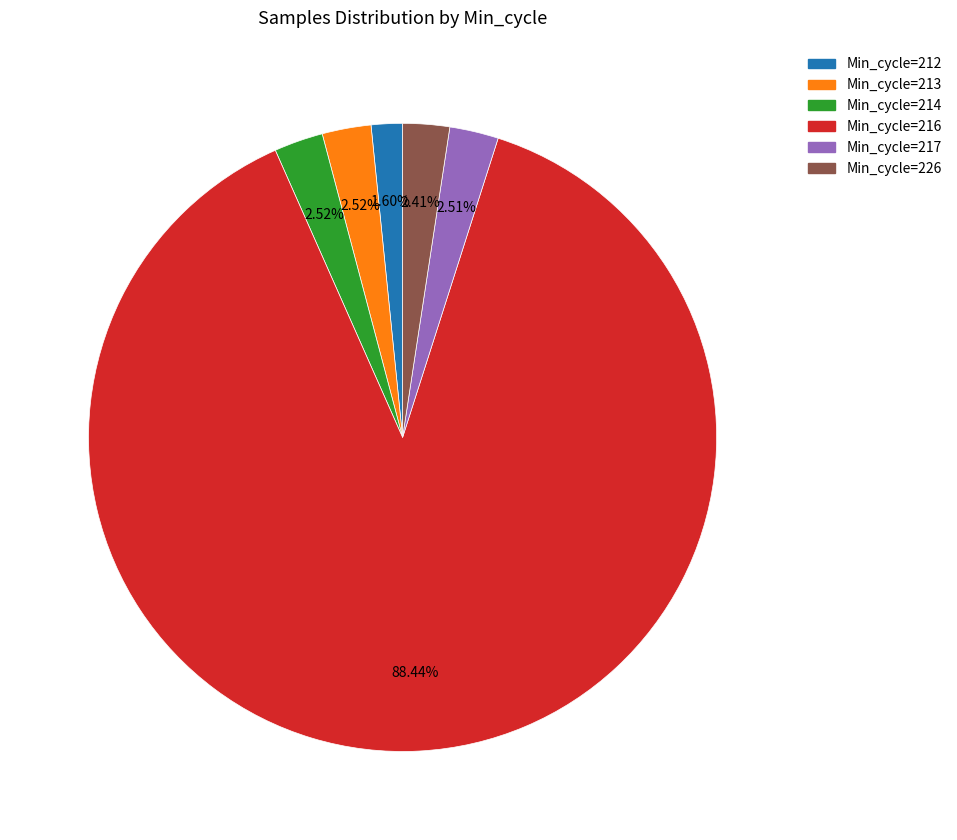

How many slices are in this pie chart?

6